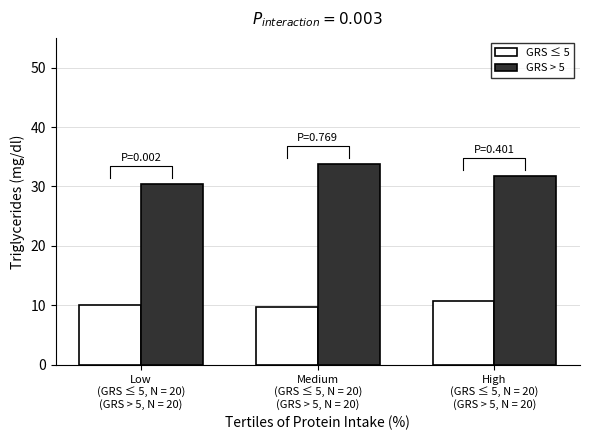

What are all the series names shown in the legend?

GRS ≤ 5, GRS > 5